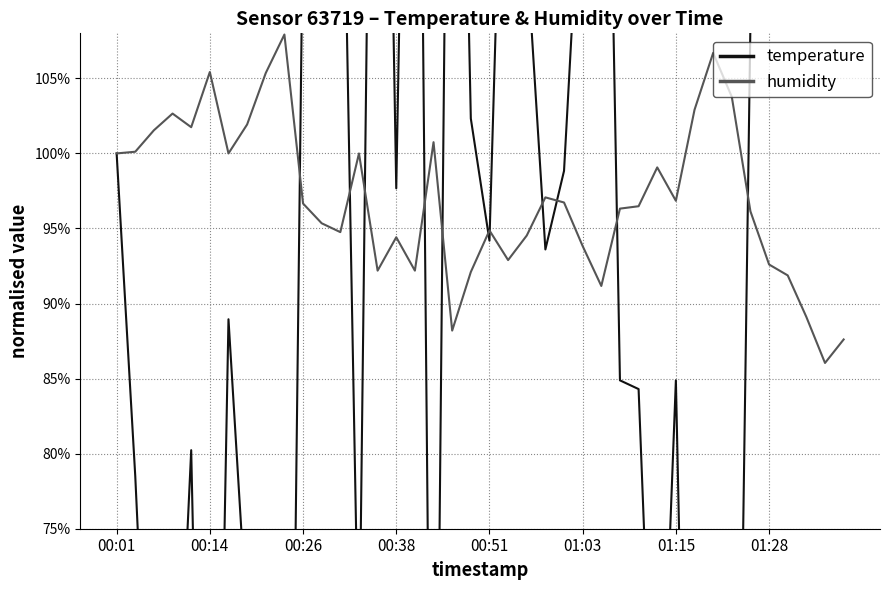

What is the maximum value for temperature?

2.2